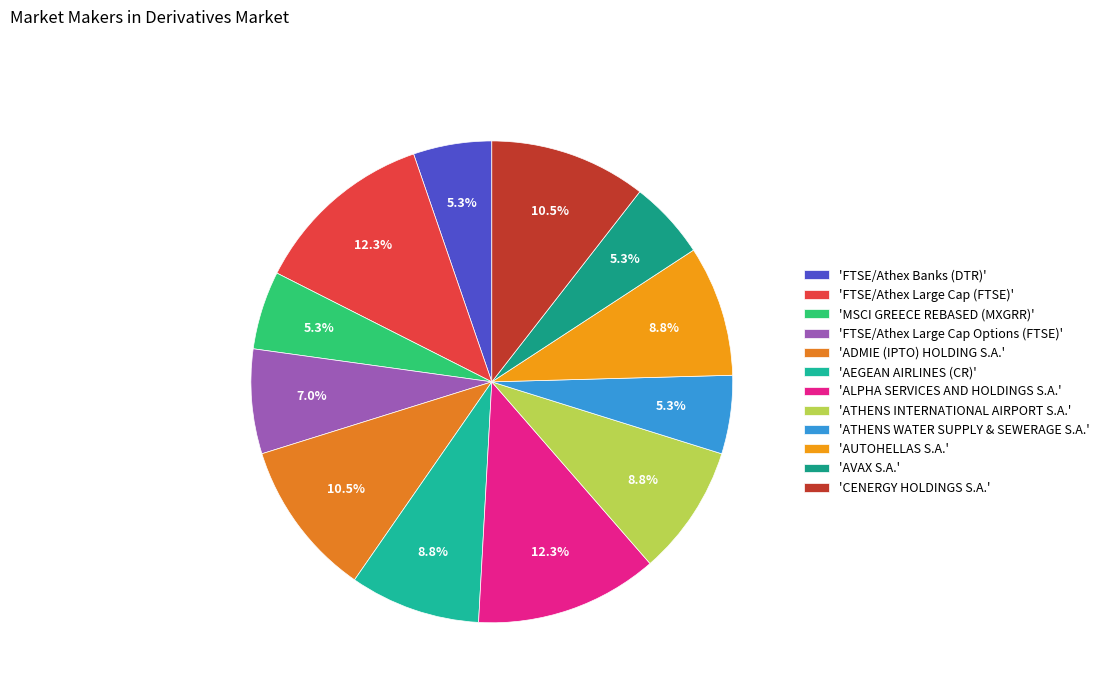

To the nearest percent, what is the average slice percentage?

8%